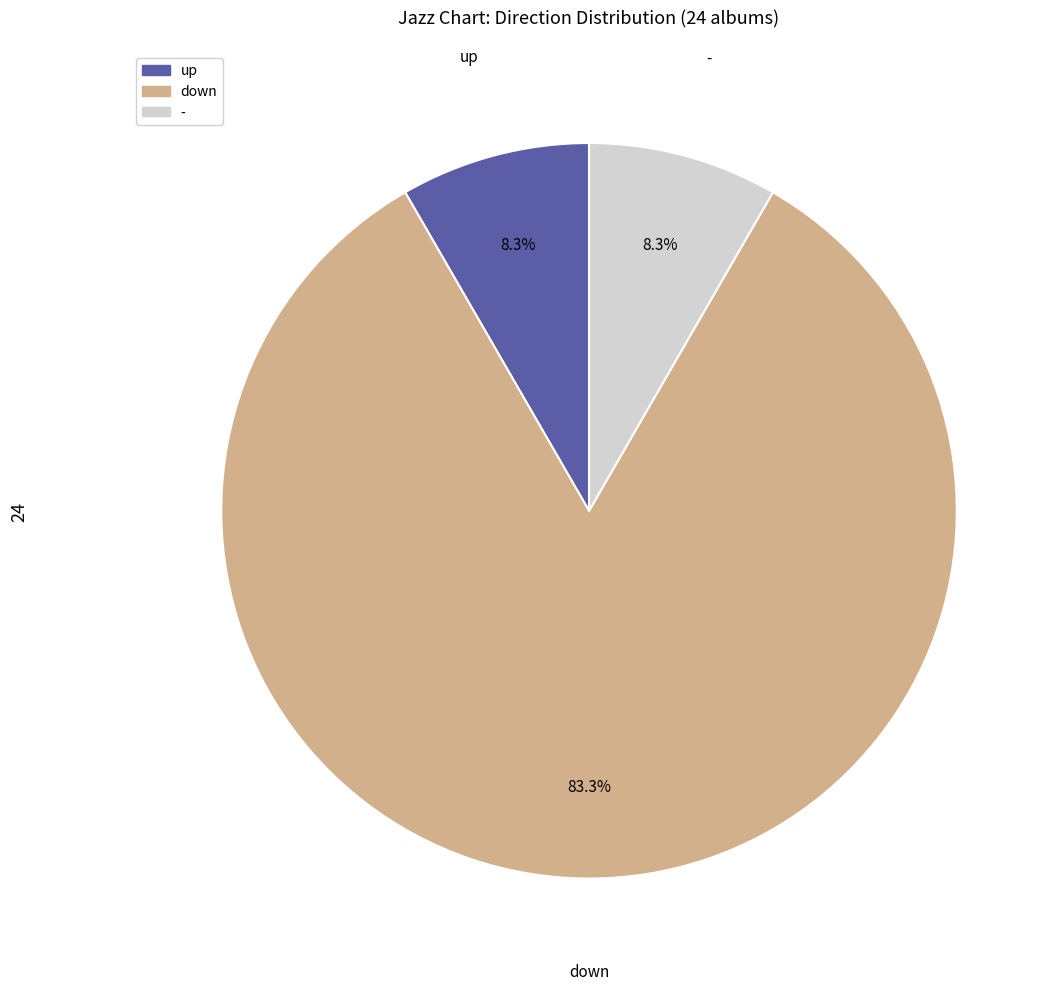

Which category has the biggest portion of the pie?

down